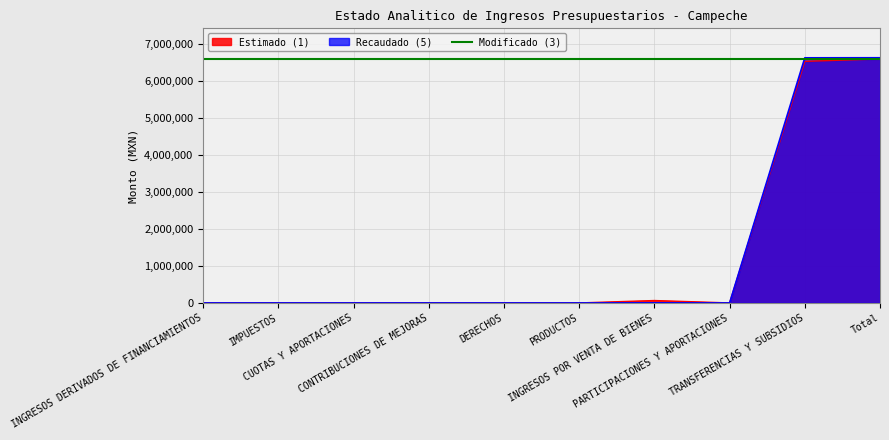

What value does the Recaudado (5) series have at Total?

6632442.7